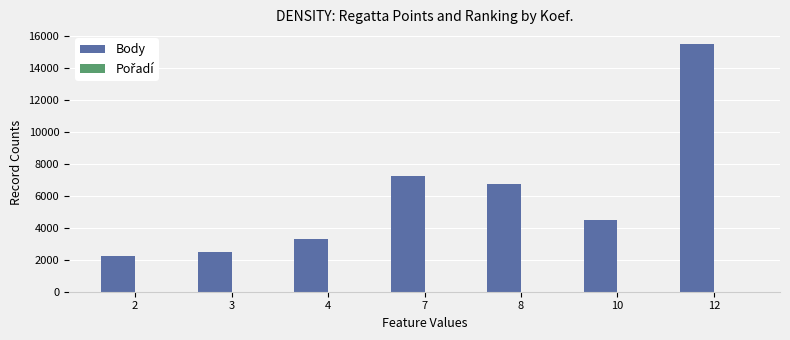

The value of Body at 7 is 3422. True or false?

False